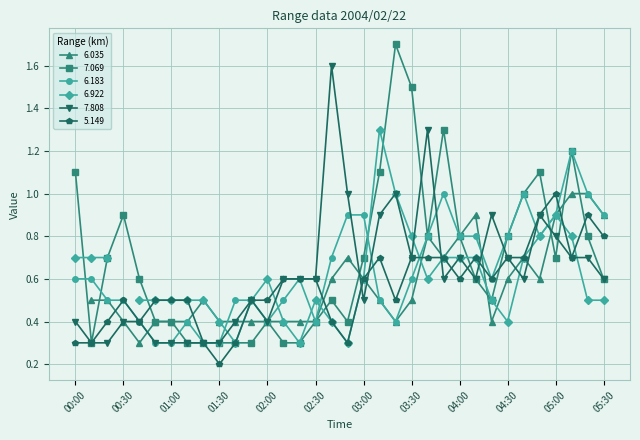

True or false: 6.183 has more than 2 interior local peaks.

True